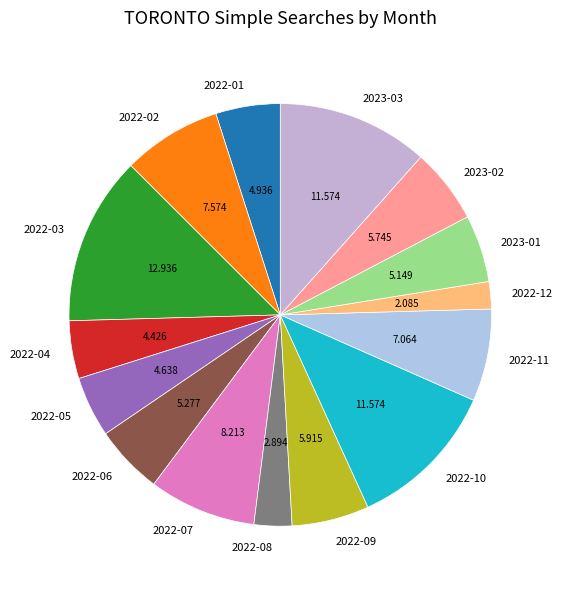

Do 2022-12 and 2023-03 together represent more than half of the pie?

No